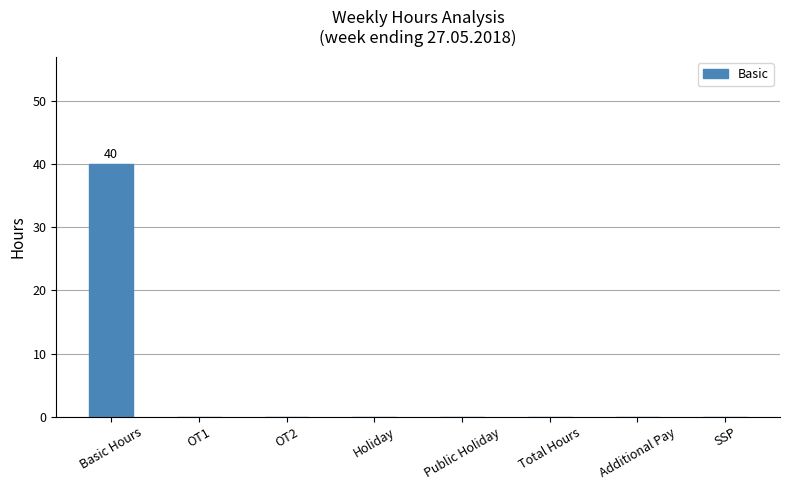

Is it true that the value at Holiday is 0?

True